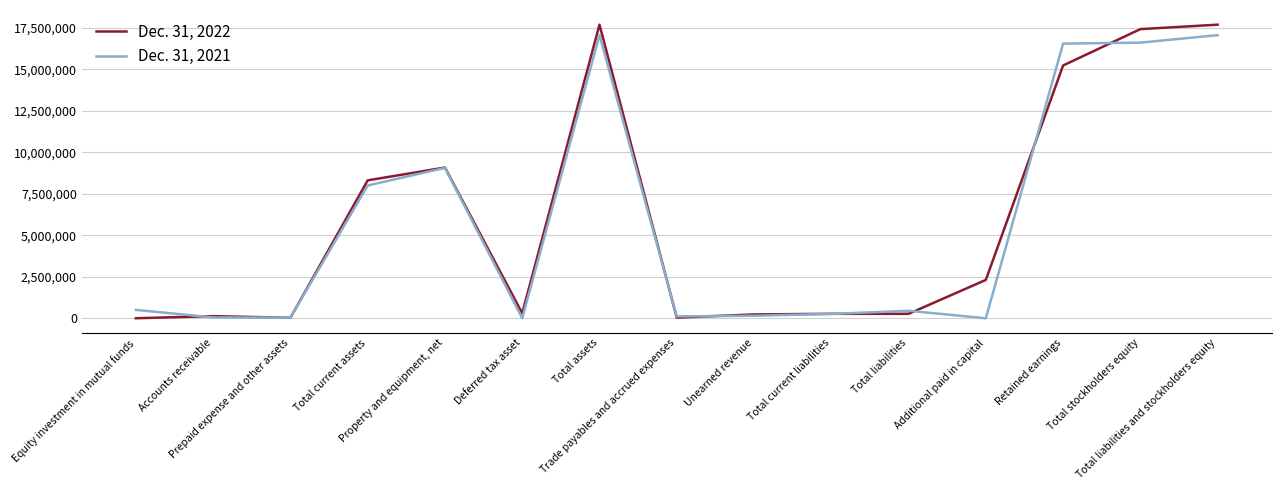

What position from the right is Trade payables and accrued expenses?

8